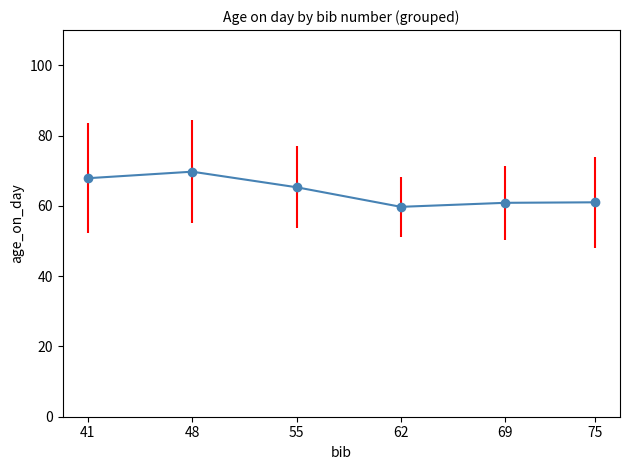

The value at 48 is 69.7. True or false?

True